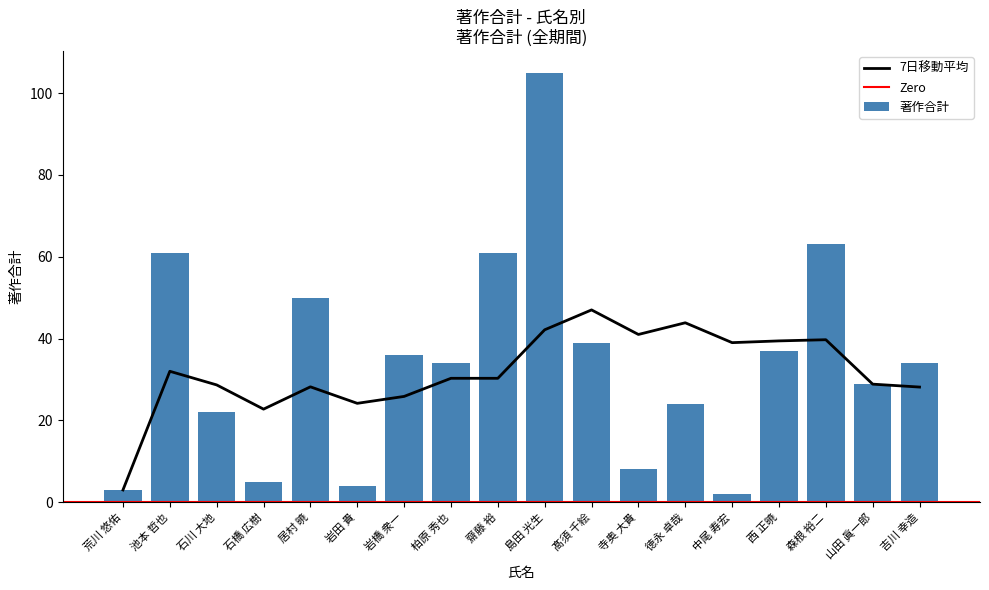

The chart shows a value of 3 at 寺奥 大貴. True or false?

False